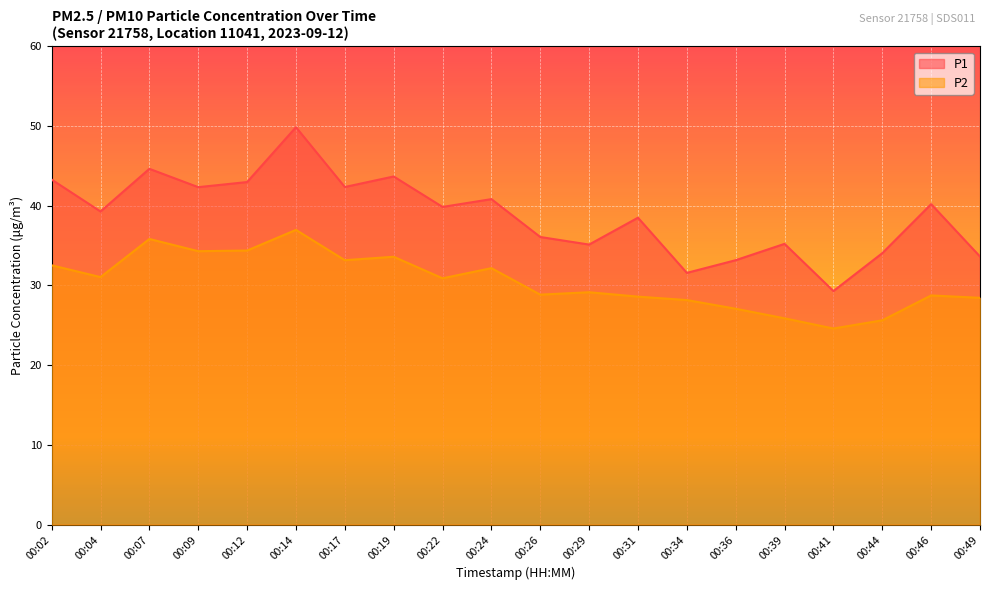

At which label does P1 first exceed 39?

00:02